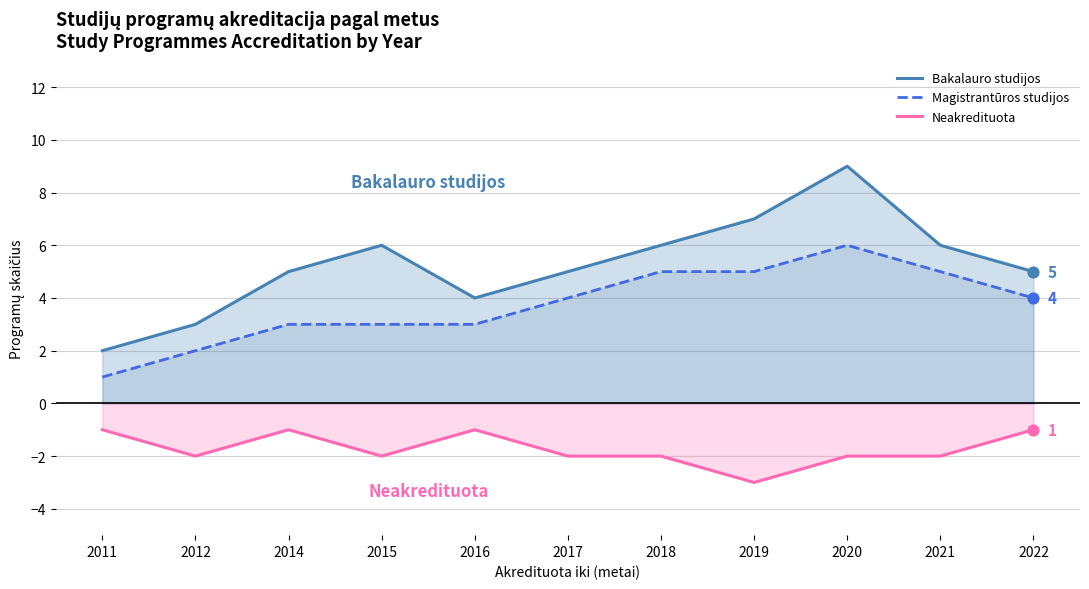

What is the total value across all series at 2011?

2